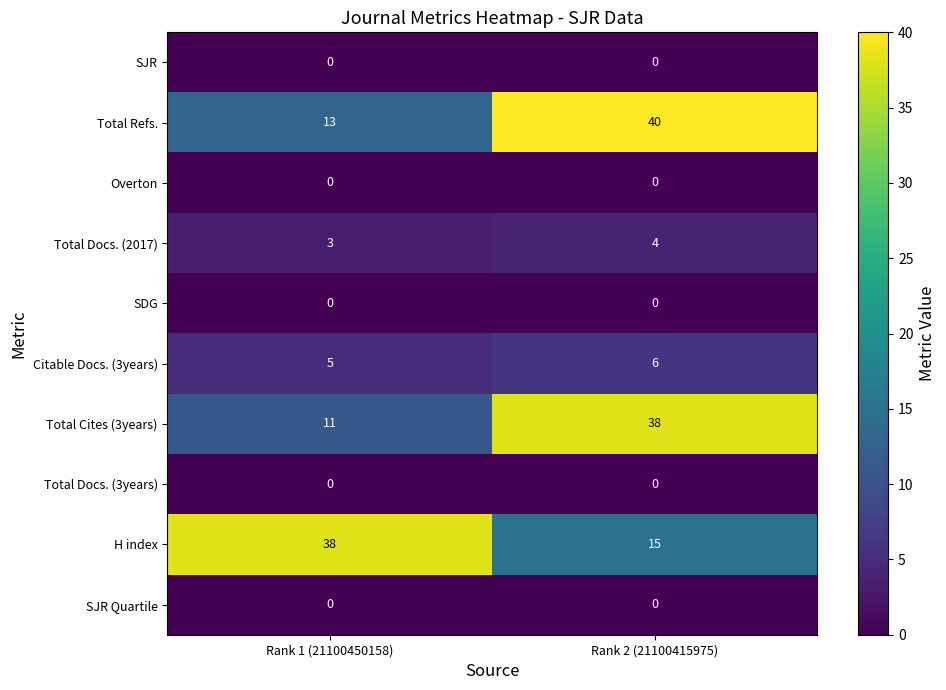

The SJR Quartile series shows 0 at Rank 1 (21100450158). True or false?

True